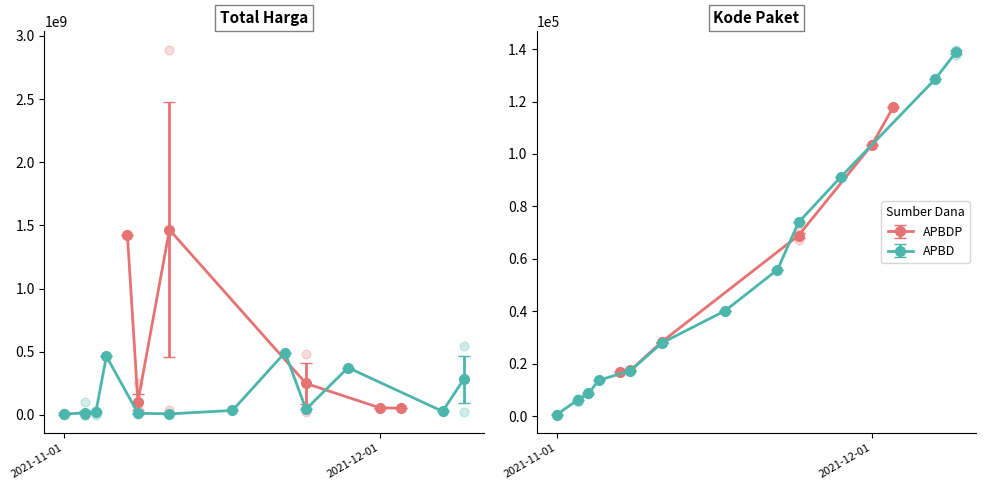

Which series has the largest Y range (max minus min)?

Total Harga